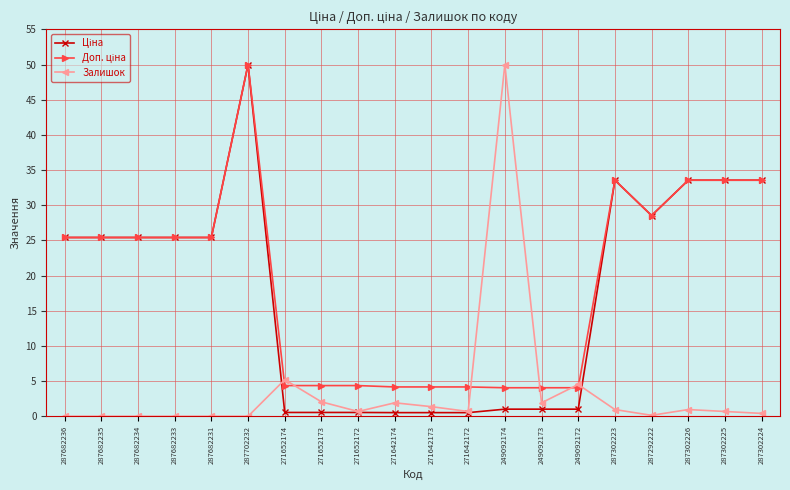

What position from the right is 287702232?

15